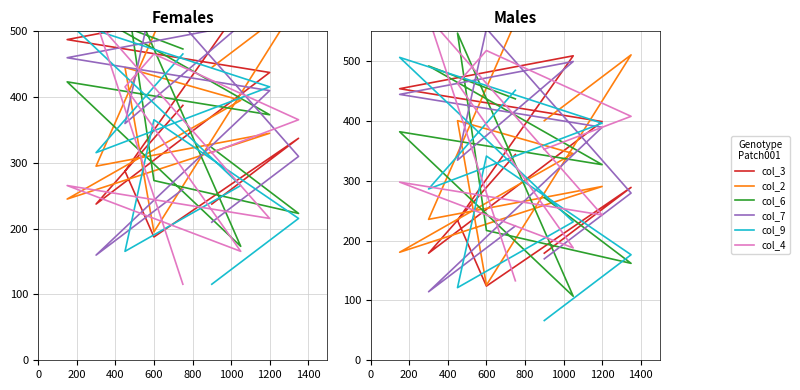

What is the average value of the col_6 series?

327.1